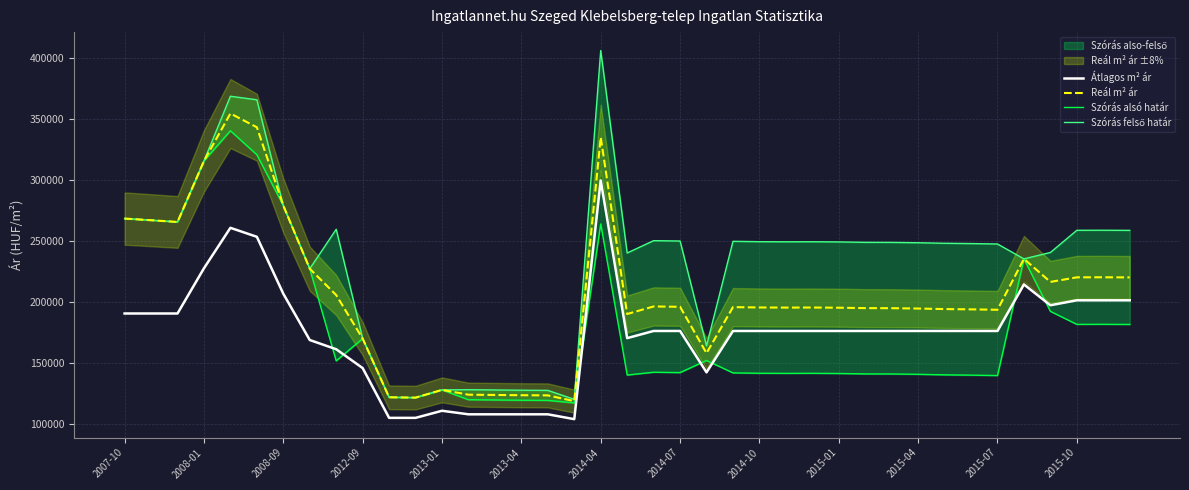

True or false: Szórás felső határ and Szórás alsó határ cross at least once.

False